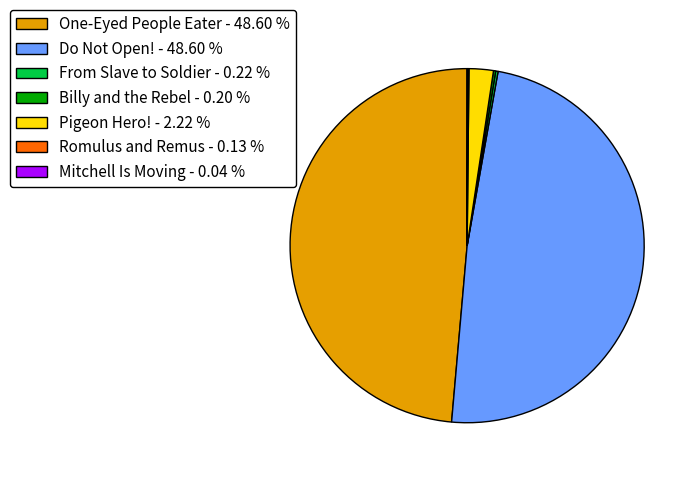

Is there any slice that represents more than half of the pie?

No